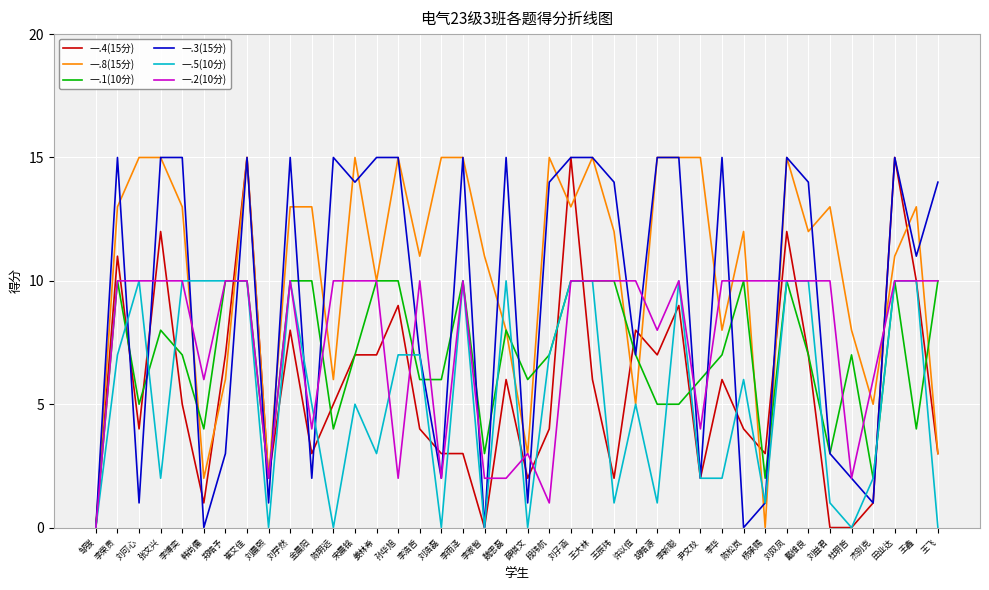

What is the greatest value displayed?

15